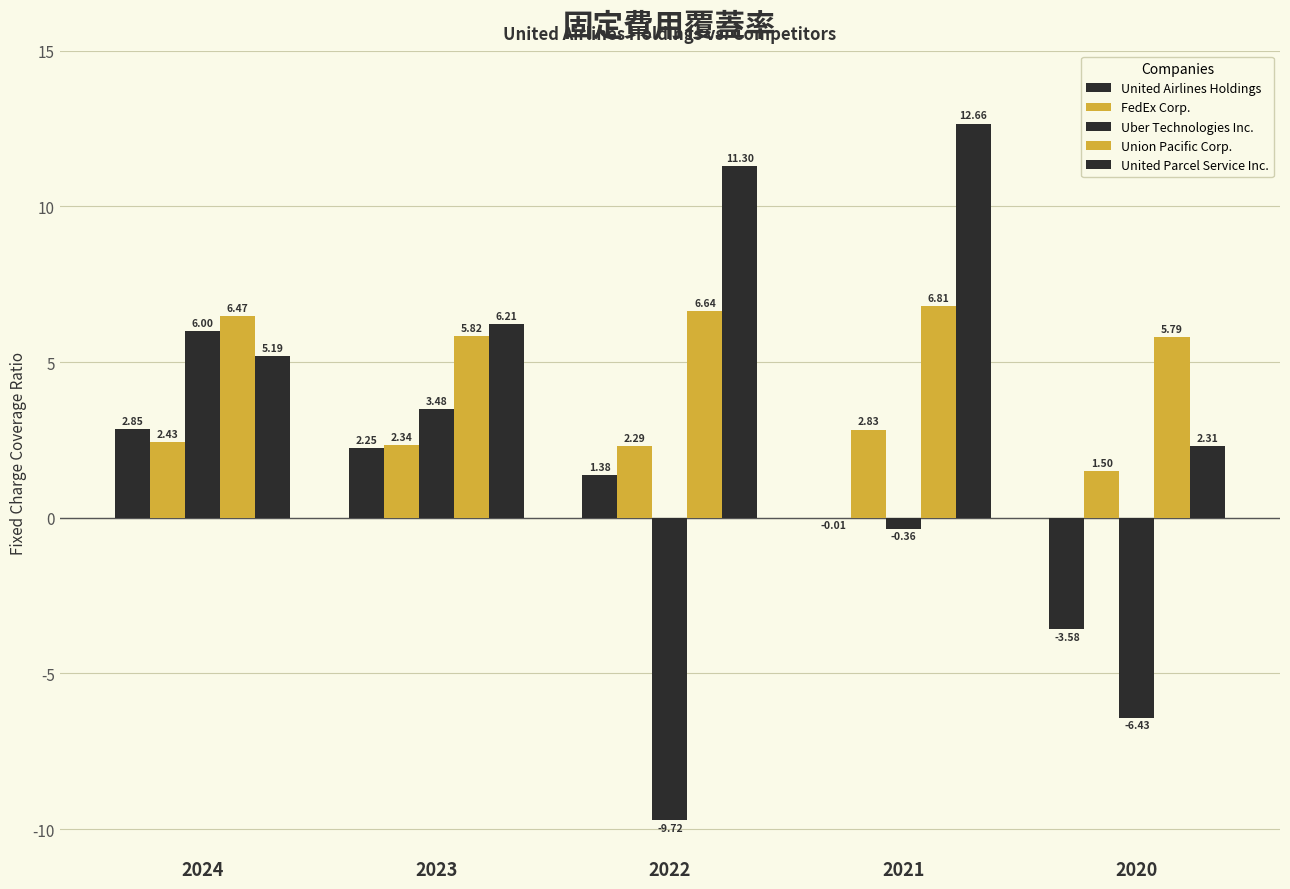

How many data points in Union Pacific Corp. are above 6?

3